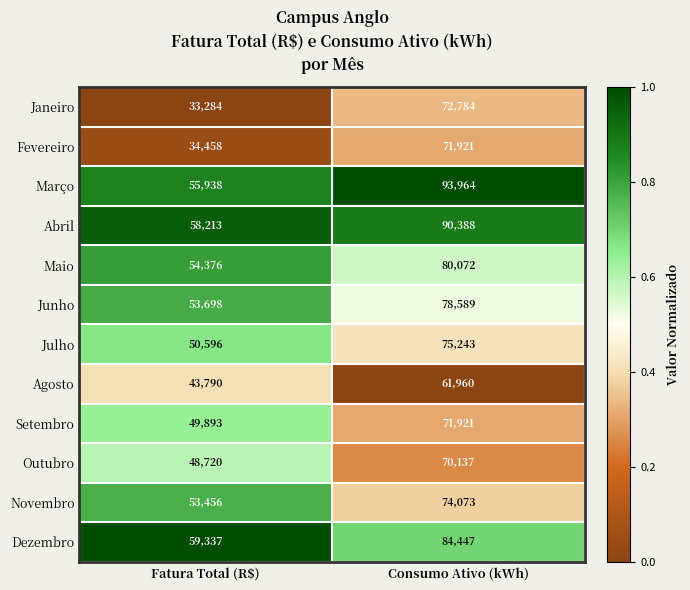

At which label does Julho reach its minimum?

Fatura Total (R$)